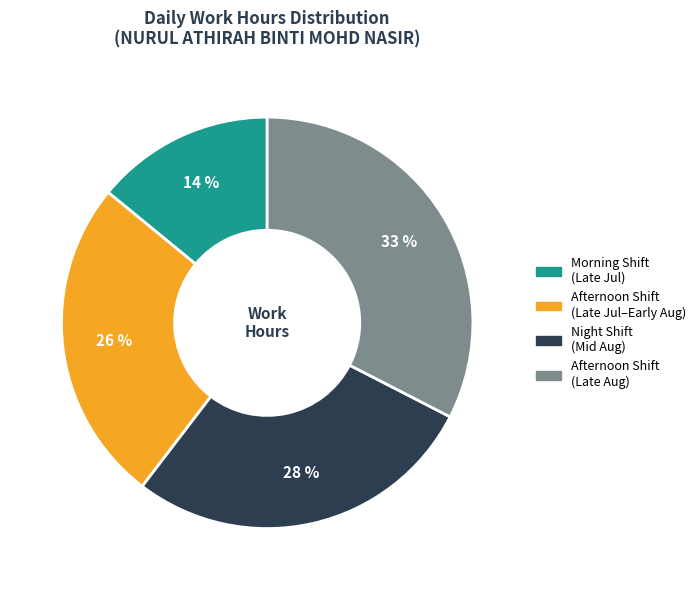

How many slices are in this pie chart?

4